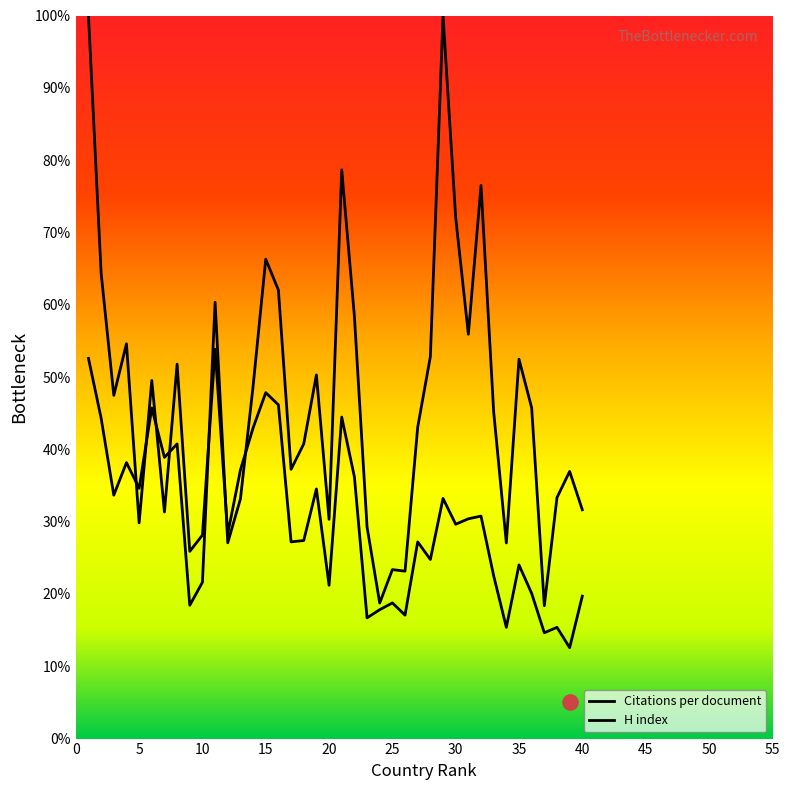

Is the value of Citations per document at 36 greater than the value of H index at 15?

No